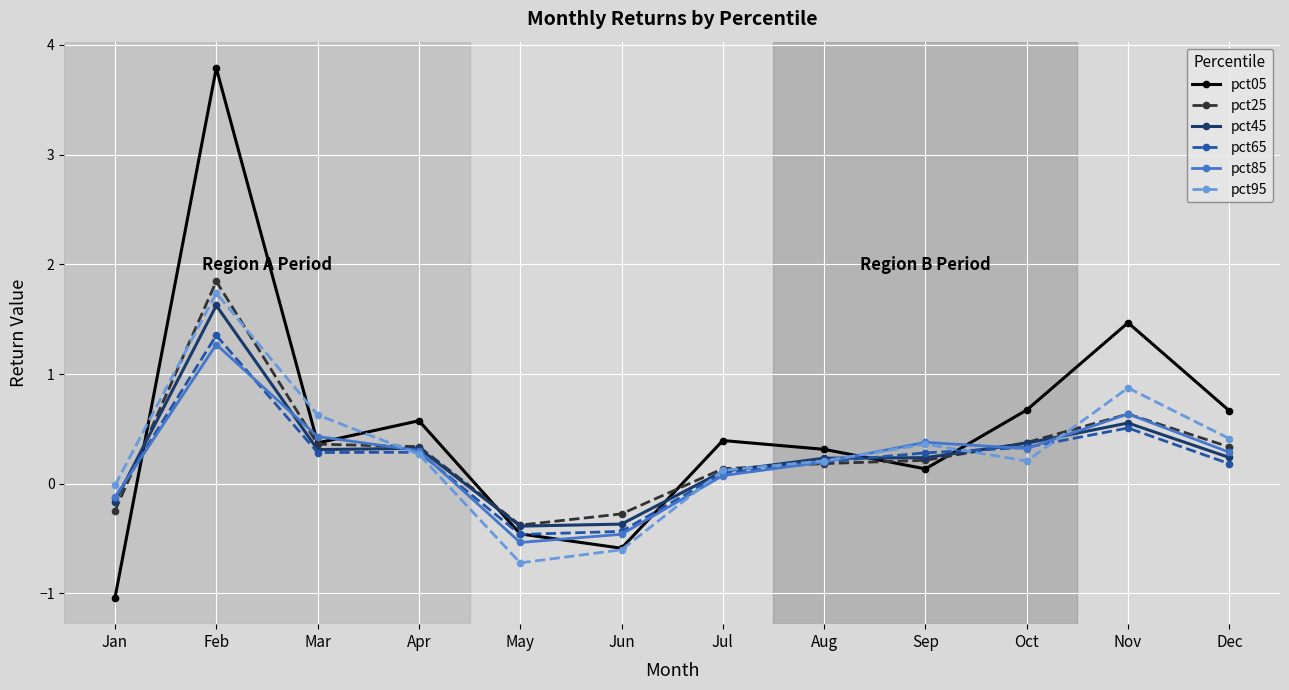

What is the spread (max minus min) of values at Mar?

0.3